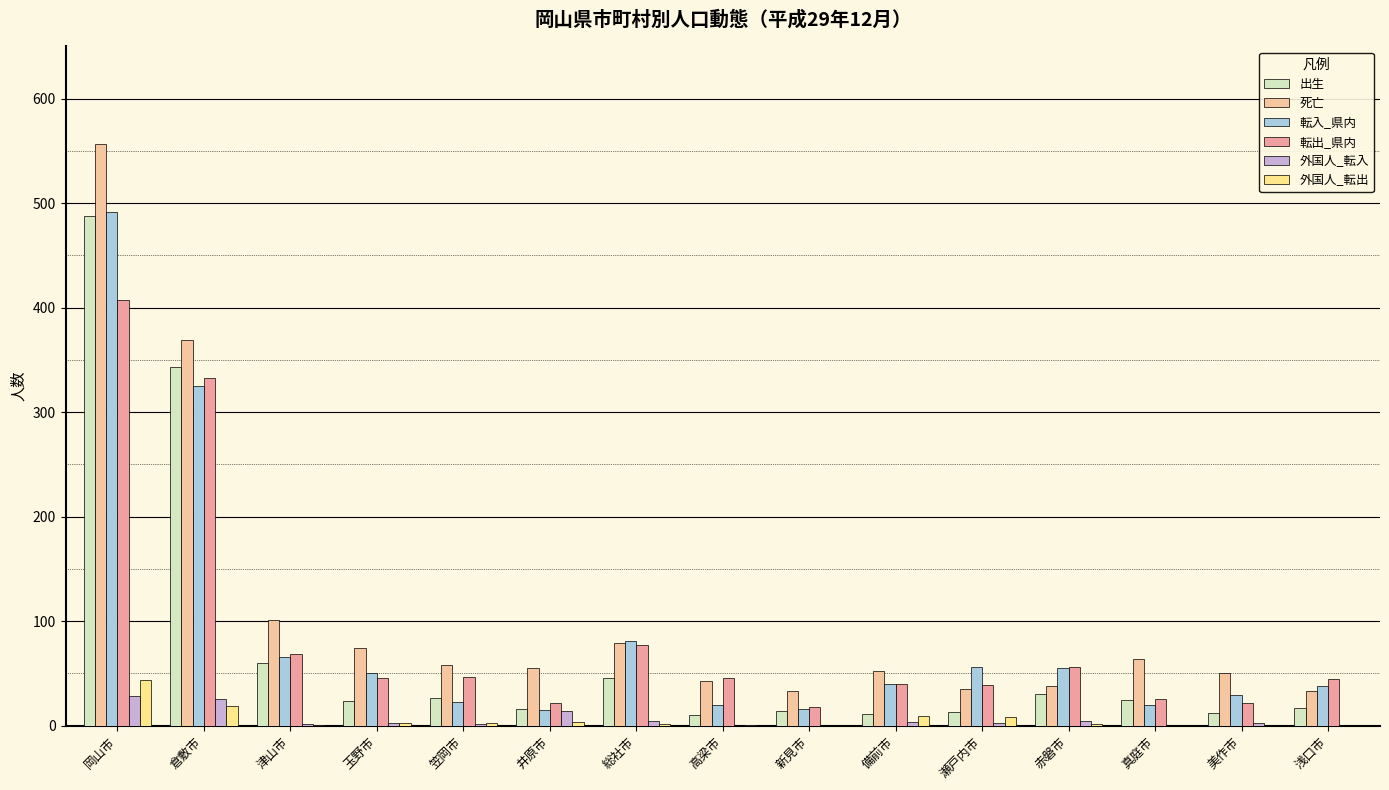

What position from the right is 真庭市?

3